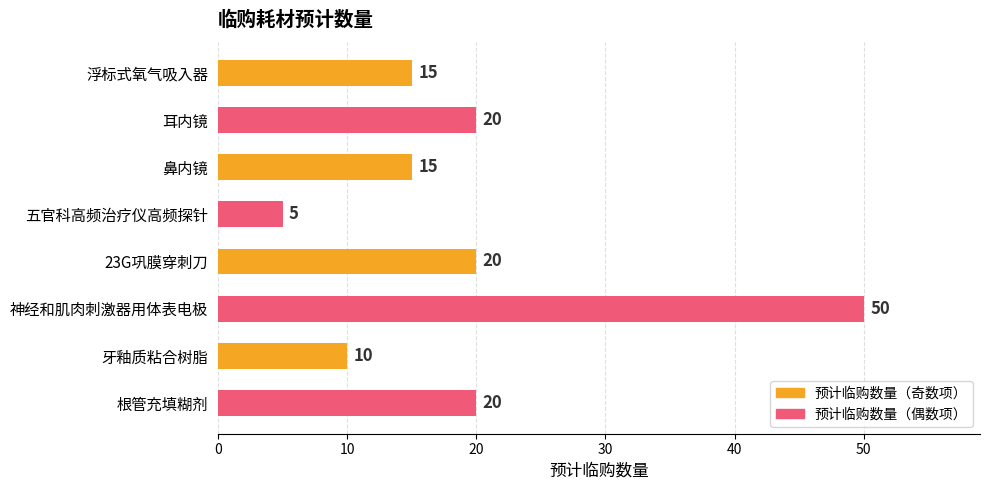

How many values are between 15 and 20?

5